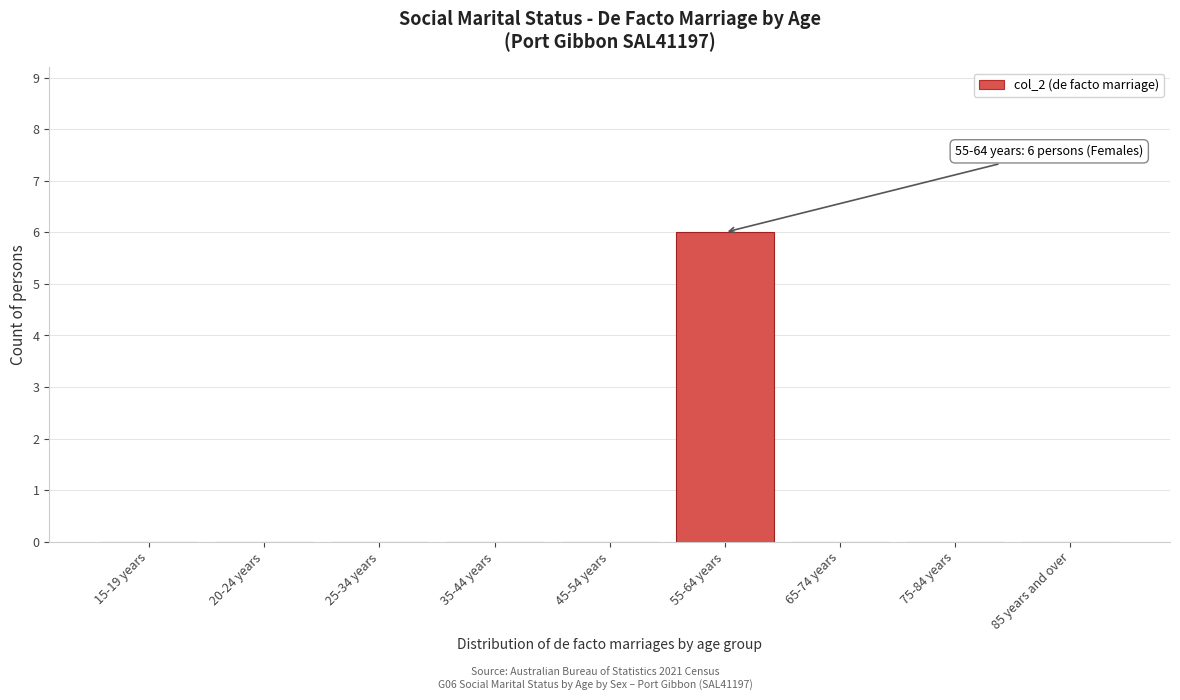

Reading left to right, extract all data points from this chart.

15-19 years=0	20-24 years=0	25-34 years=0	35-44 years=0	45-54 years=0	55-64 years=6	65-74 years=0	75-84 years=0	85 years and over=0